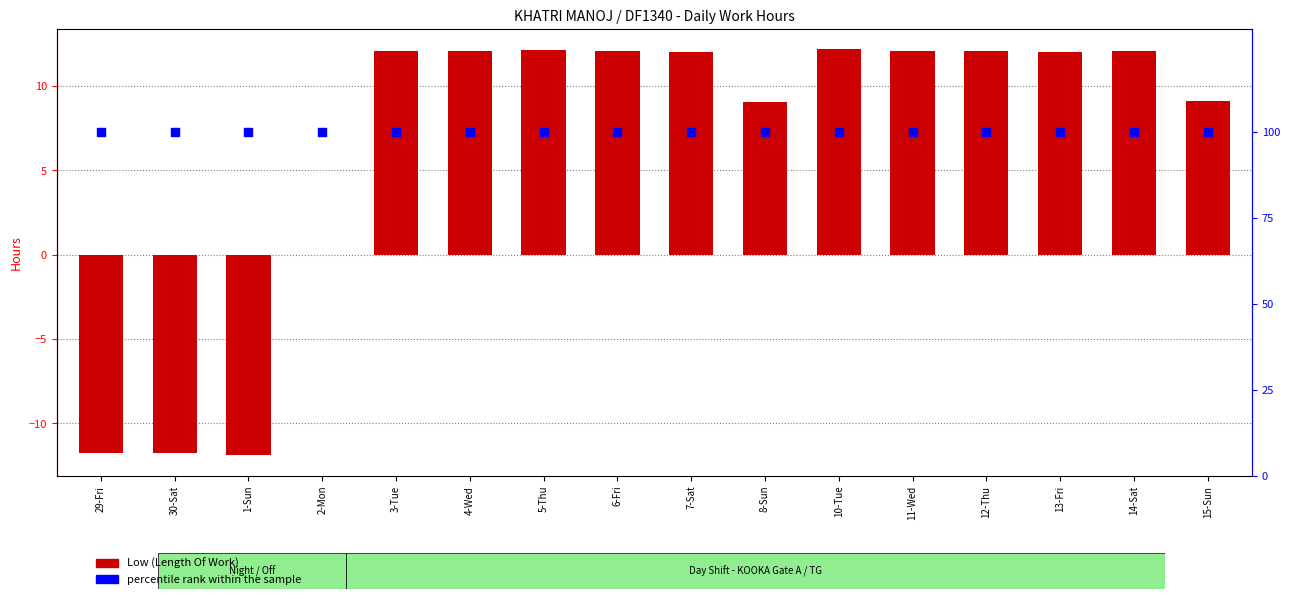

At how many categories does at least one series exceed 21?

16